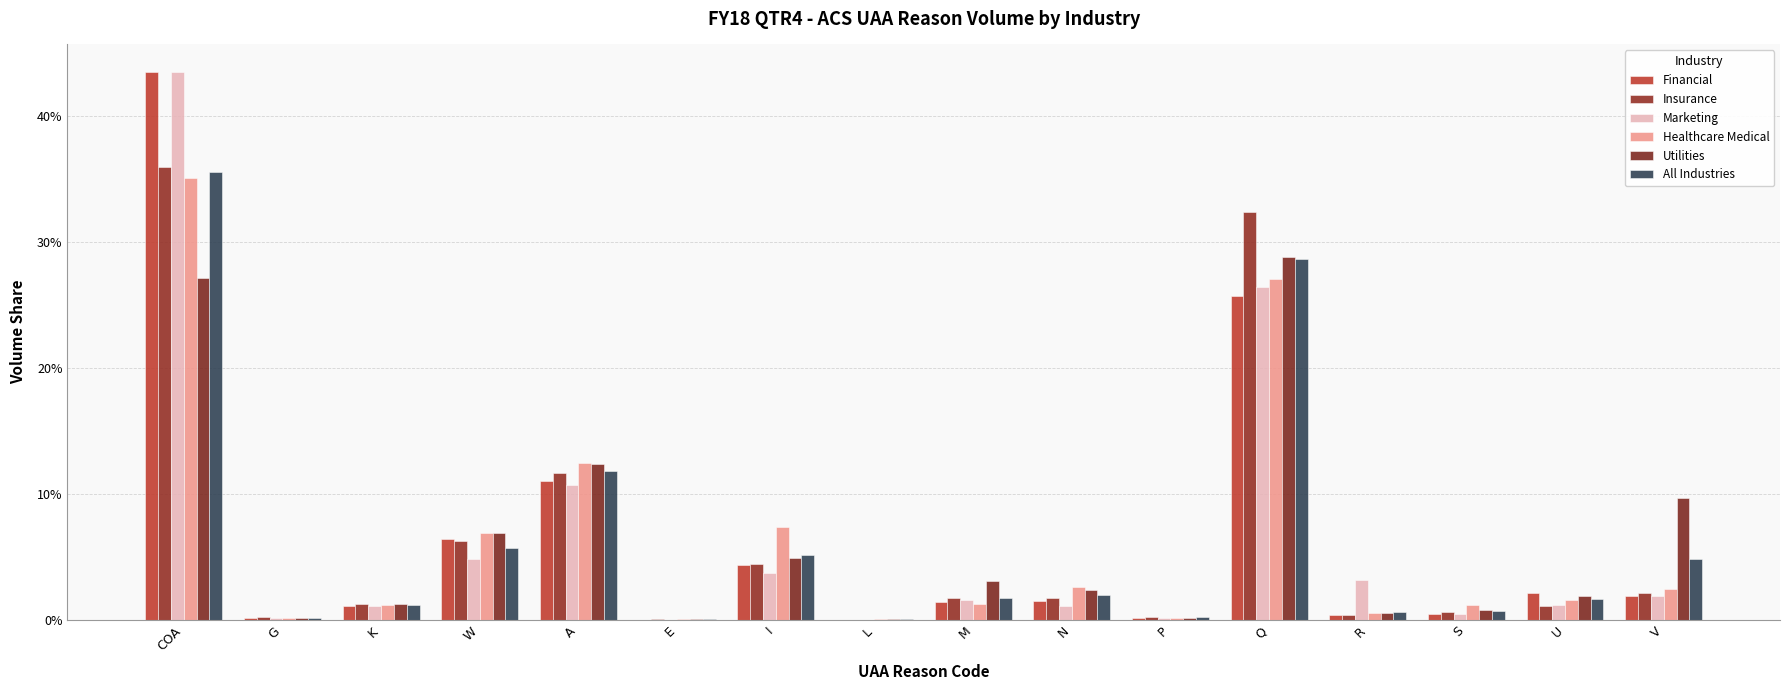

What is the difference between the second highest and second lowest values in the Utilities series?

0.3